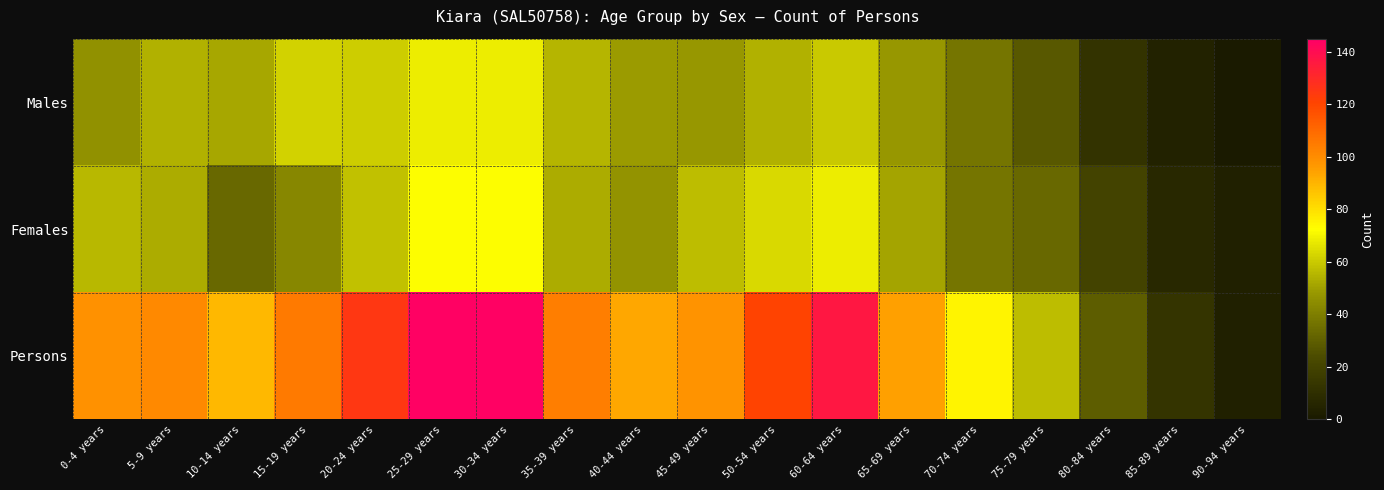

What is the maximum value shown in the chart?

144